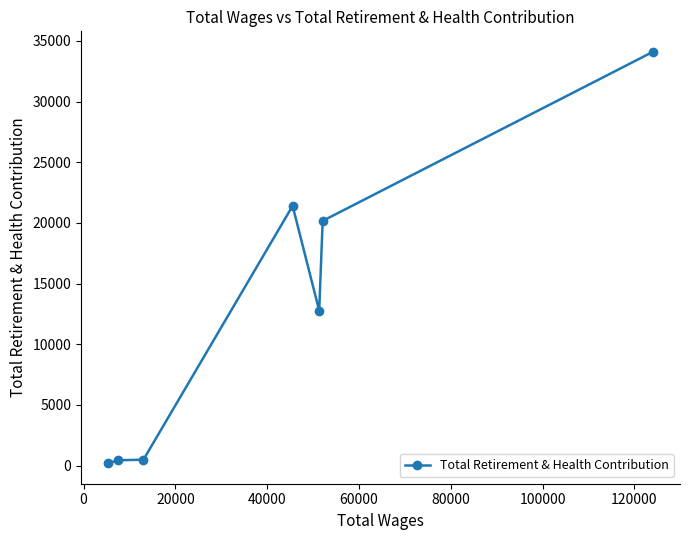

What is the average value?

12795